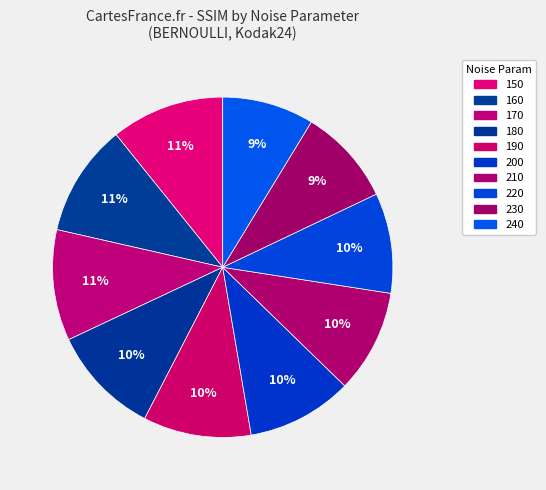

Is it true that 190 is 10% of the pie?

True